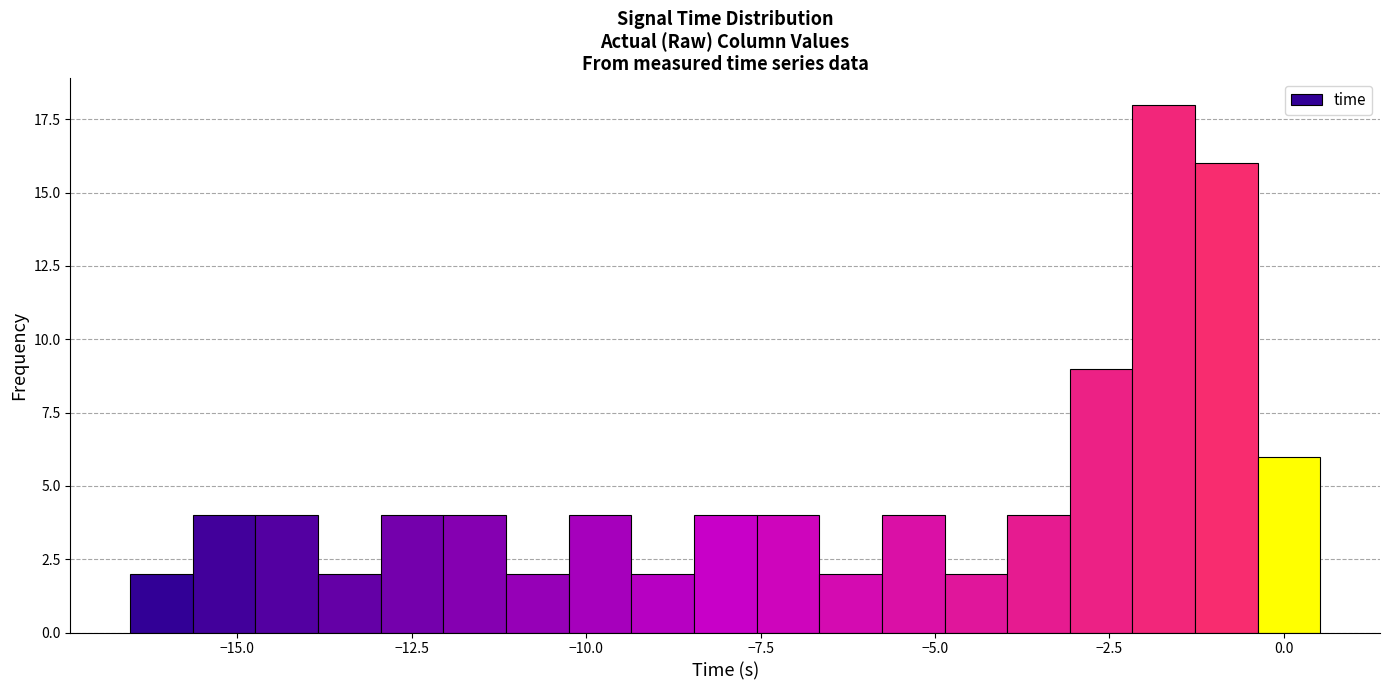

Read against the x-axis, roughly where is the centre of the tallest bar?

-1.5